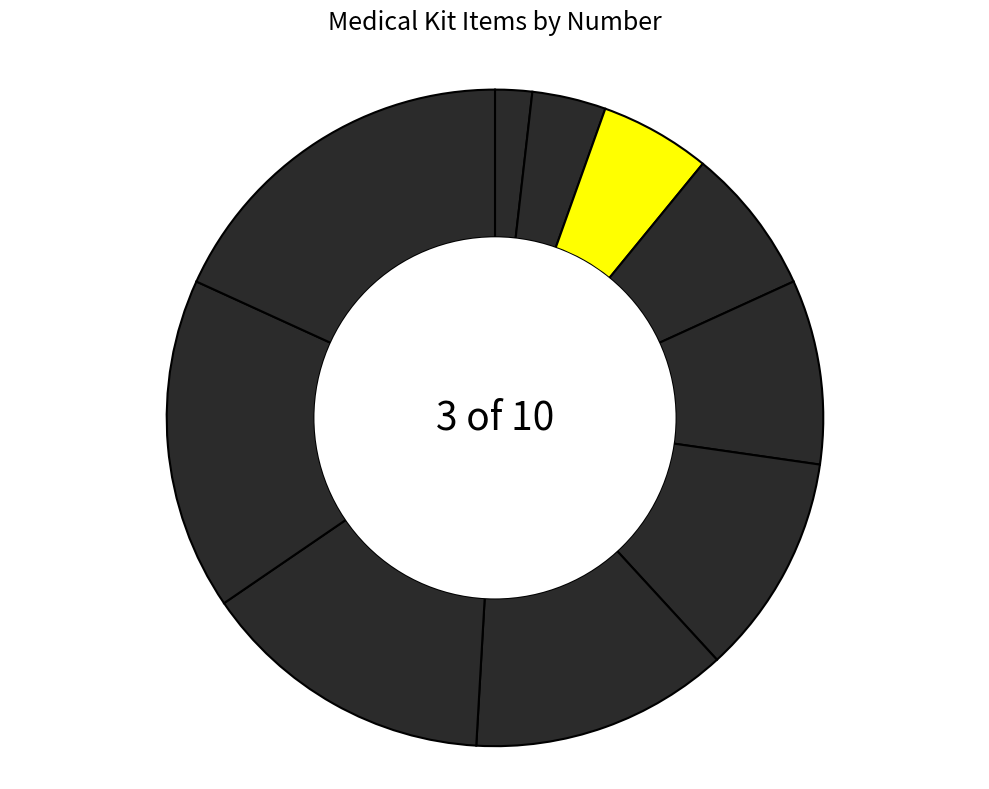

To the nearest percent, what is the average slice percentage?

10%